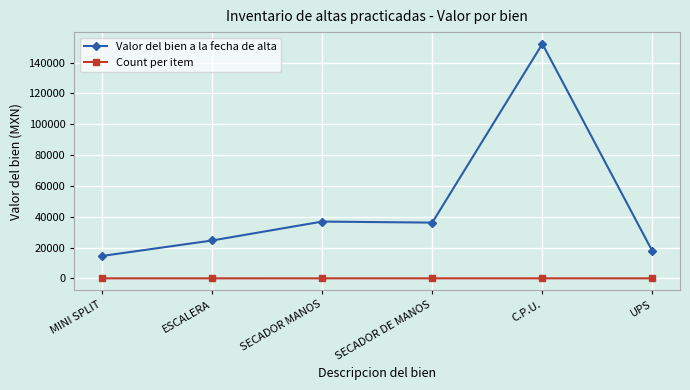

What is the difference between the maximum and minimum values in the Valor del bien a la fecha de alta series?

137665.6